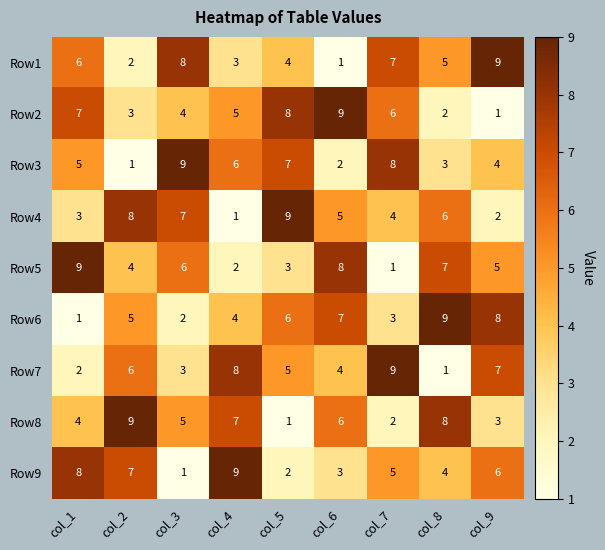

What is the smallest value displayed?

1